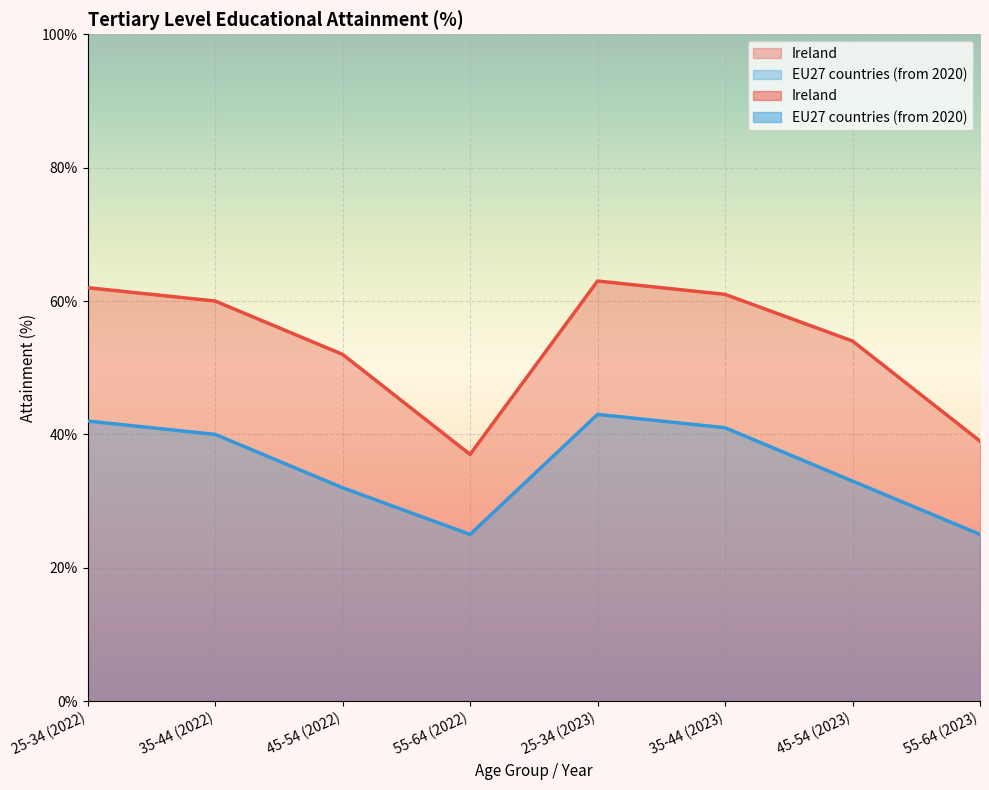

Is the value of Ireland at 55-64 (2023) greater than the value of EU27 countries (from 2020) at 25-34 (2022)?

No